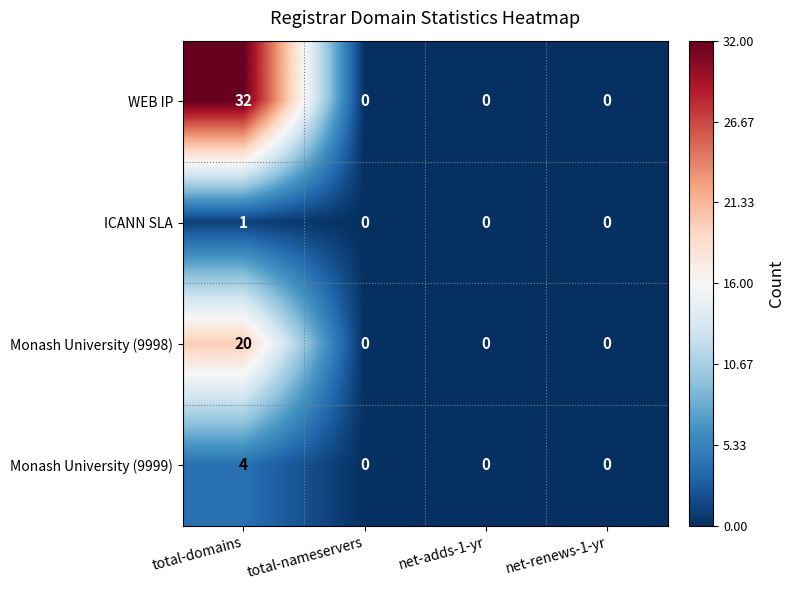

Count the WEB IP values in the range 0 to 32.

4